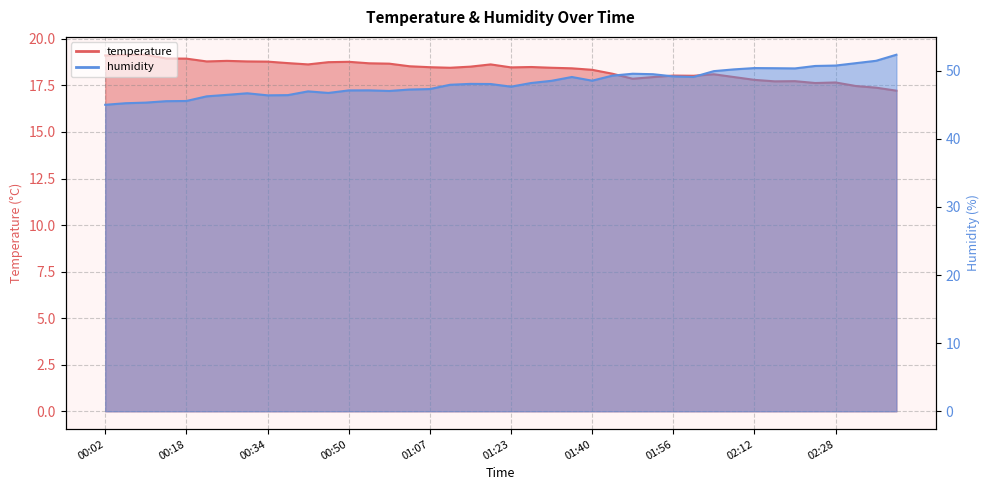

What is the label of the 28th point from the right?

00:50